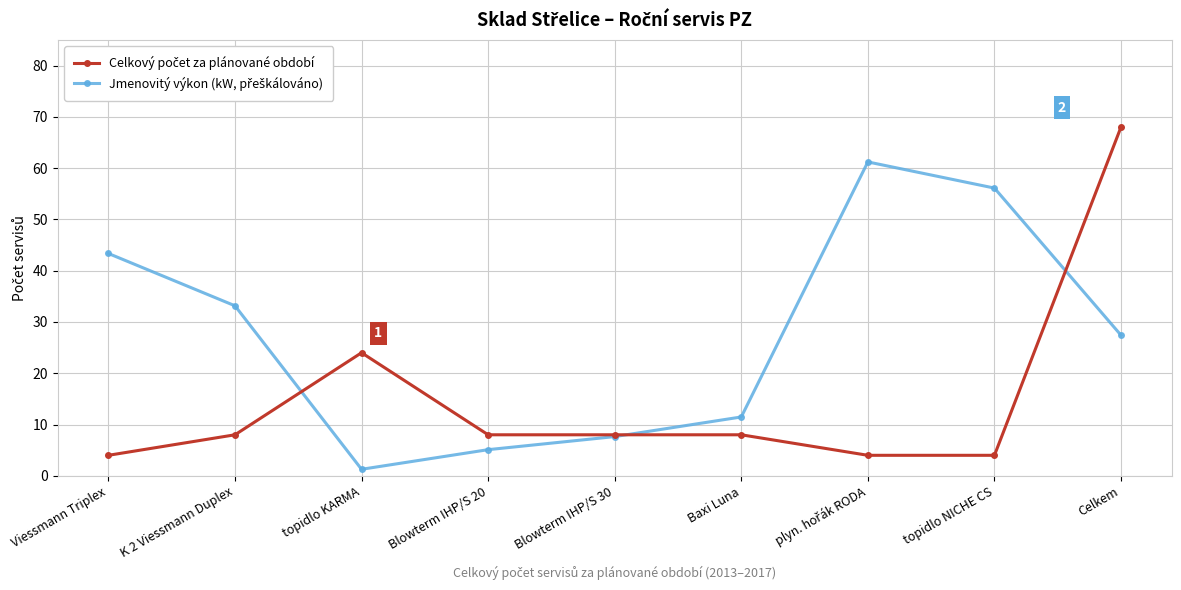

What position from the right is Baxi Luna?

4